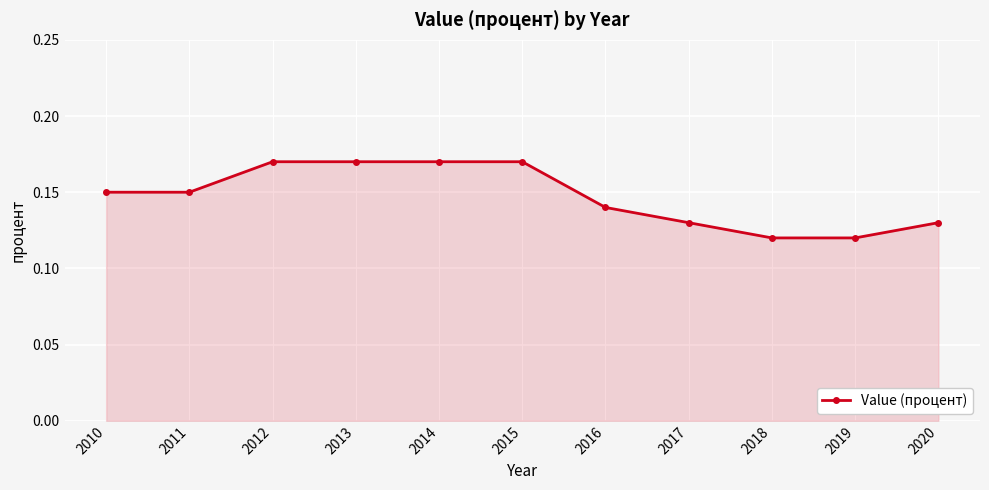

True or false: there are more than 2 points higher than both neighbors.

False